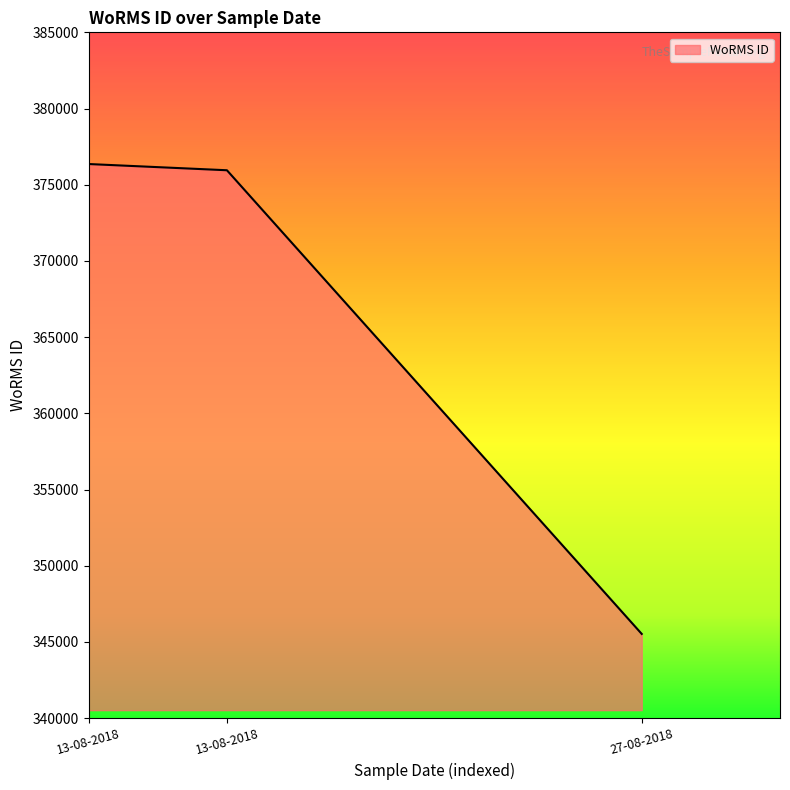

Between 13-08-2018 and 27-08-2018, which is larger?

13-08-2018